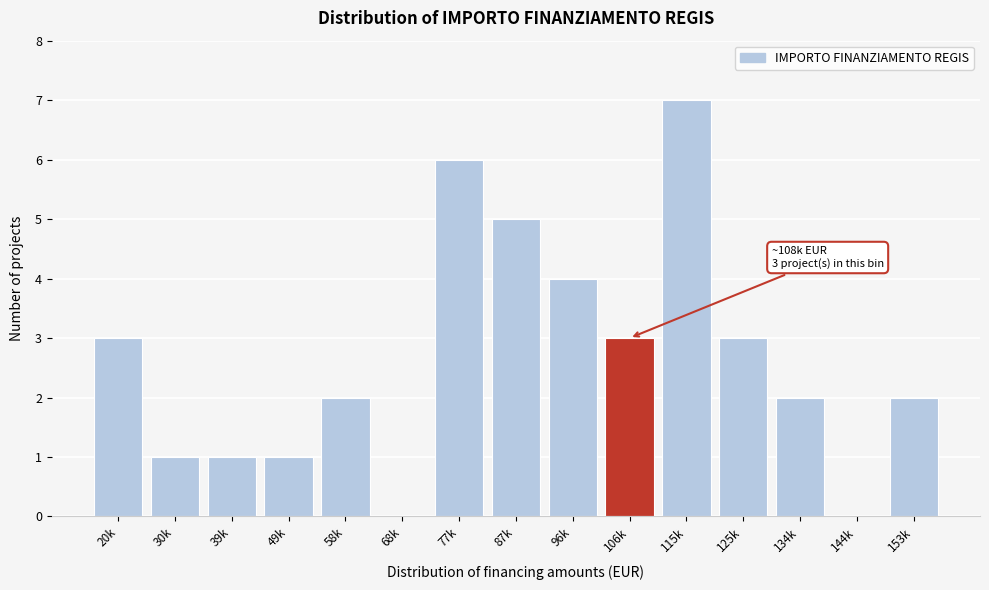

Reading left to right, extract all data points from this chart.

20k=3	30k=1	39k=1	49k=1	58k=2	68k=0	77k=6	87k=5	96k=4	106k=3	115k=7	125k=3	134k=2	144k=0	153k=2